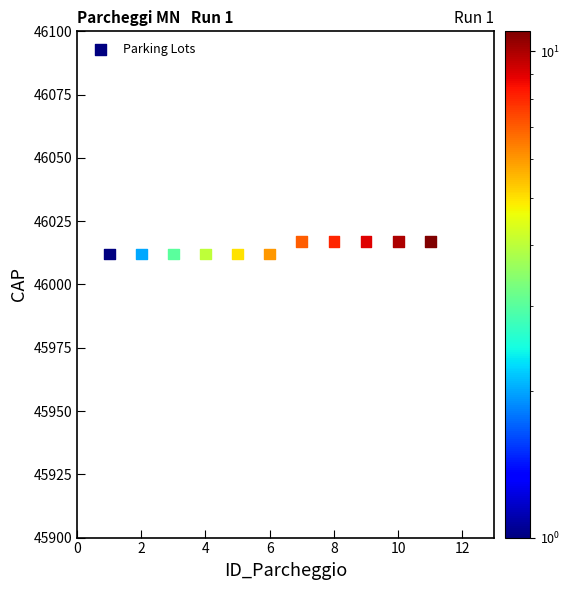

What is the average Y value?

46014